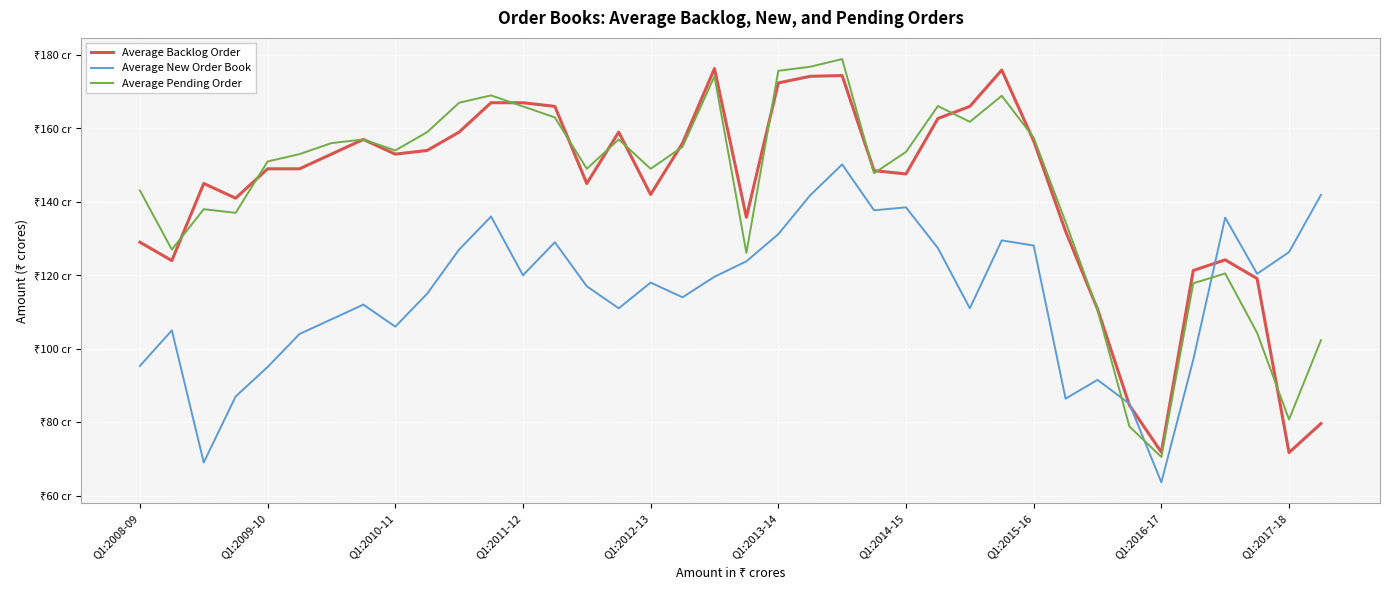

What are all the series names shown in the legend?

Average Backlog Order, Average New Order Book, Average Pending Order